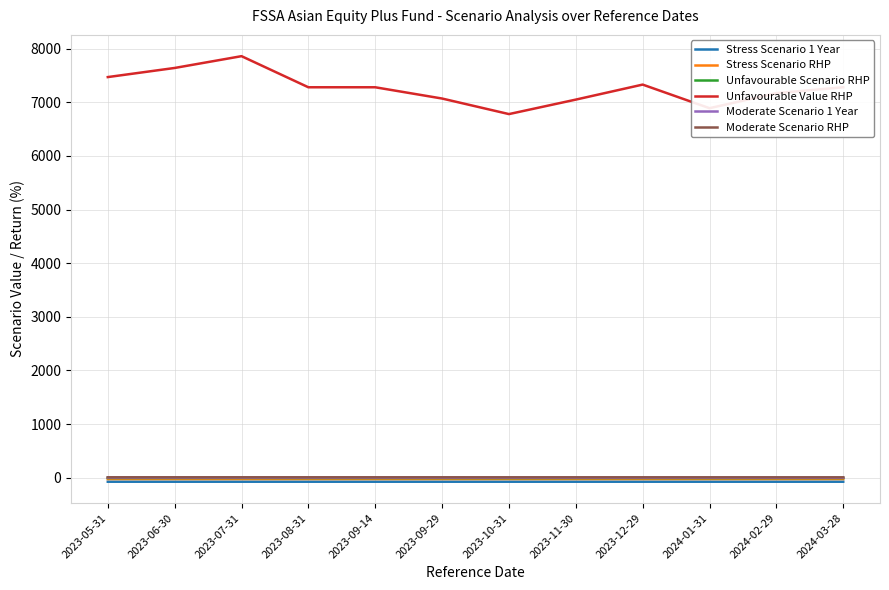

The value of Moderate Scenario 1 Year at 2023-10-31 is 0.0. True or false?

True